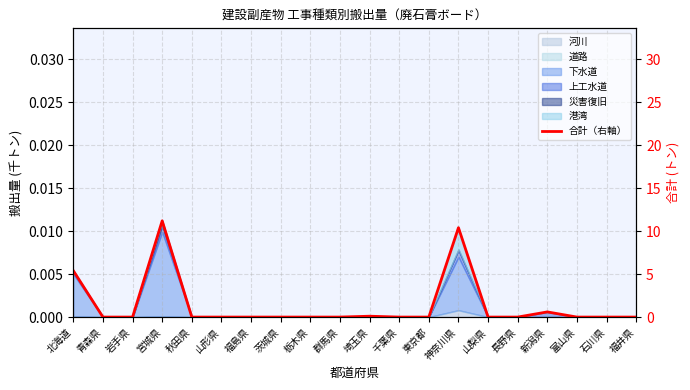

Reading left to right, list all the values displayed in this chart.

北海道=5.4	青森県=0.0	岩手県=0.0	宮城県=11.2	秋田県=0.0	山形県=0.0	福島県=0.0	茨城県=0.0	栃木県=0.0	群馬県=0.0	埼玉県=0.1	千葉県=0.0	東京都=0.0	神奈川県=10.4	山梨県=0.0	長野県=0.0	新潟県=0.6	富山県=0.0	石川県=0.0	福井県=0.0